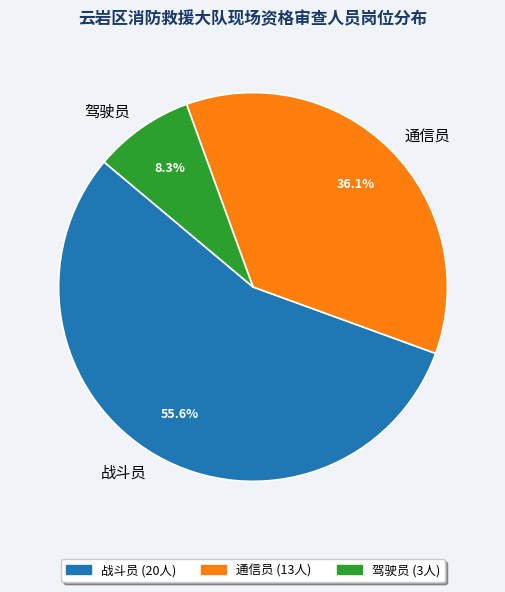

How many slices are in this pie chart?

3